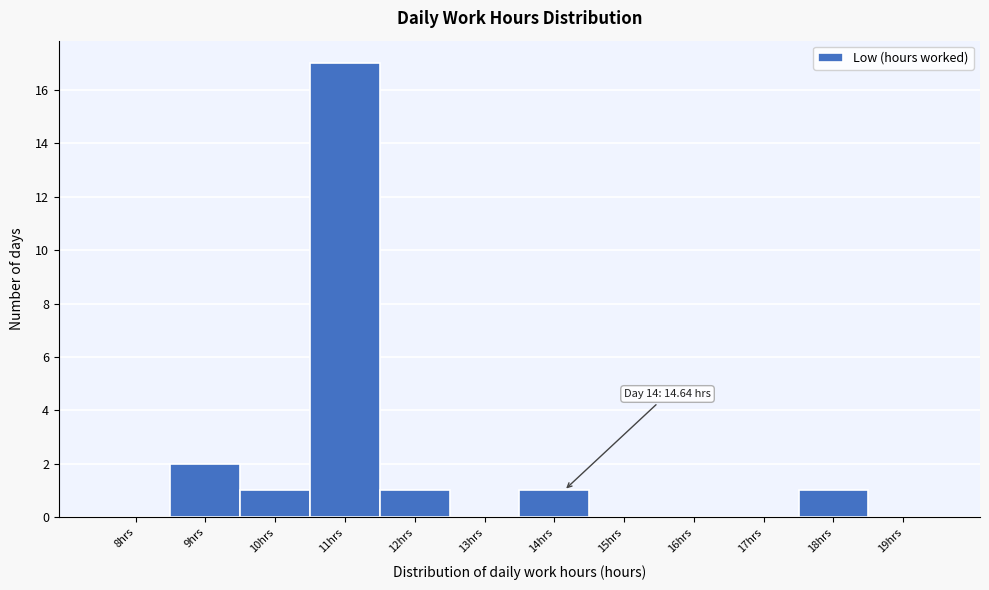

Reading right to left, extract all data points from this chart.

19hrs=0	18hrs=1	17hrs=0	16hrs=0	15hrs=0	14hrs=1	13hrs=0	12hrs=1	11hrs=17	10hrs=1	9hrs=2	8hrs=0